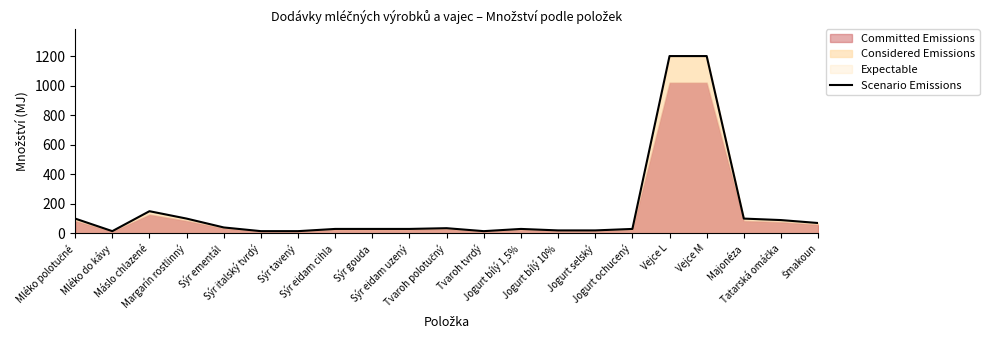

How many interior local peaks (higher than both neighbors) does the data have?

3